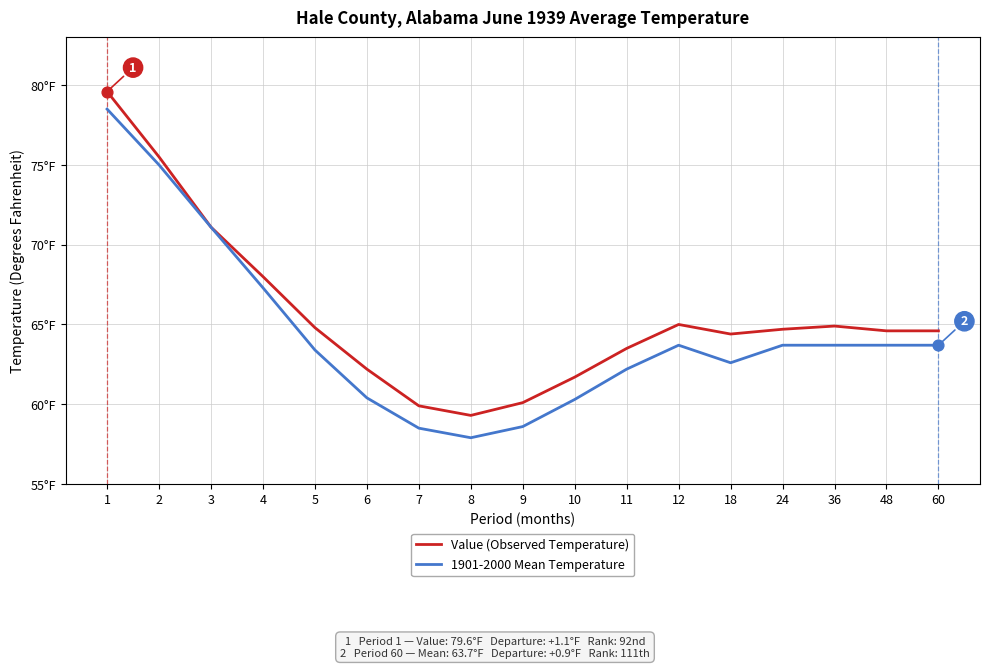

What are all the series names shown in the legend?

Value (Observed Temperature), 1901-2000 Mean Temperature